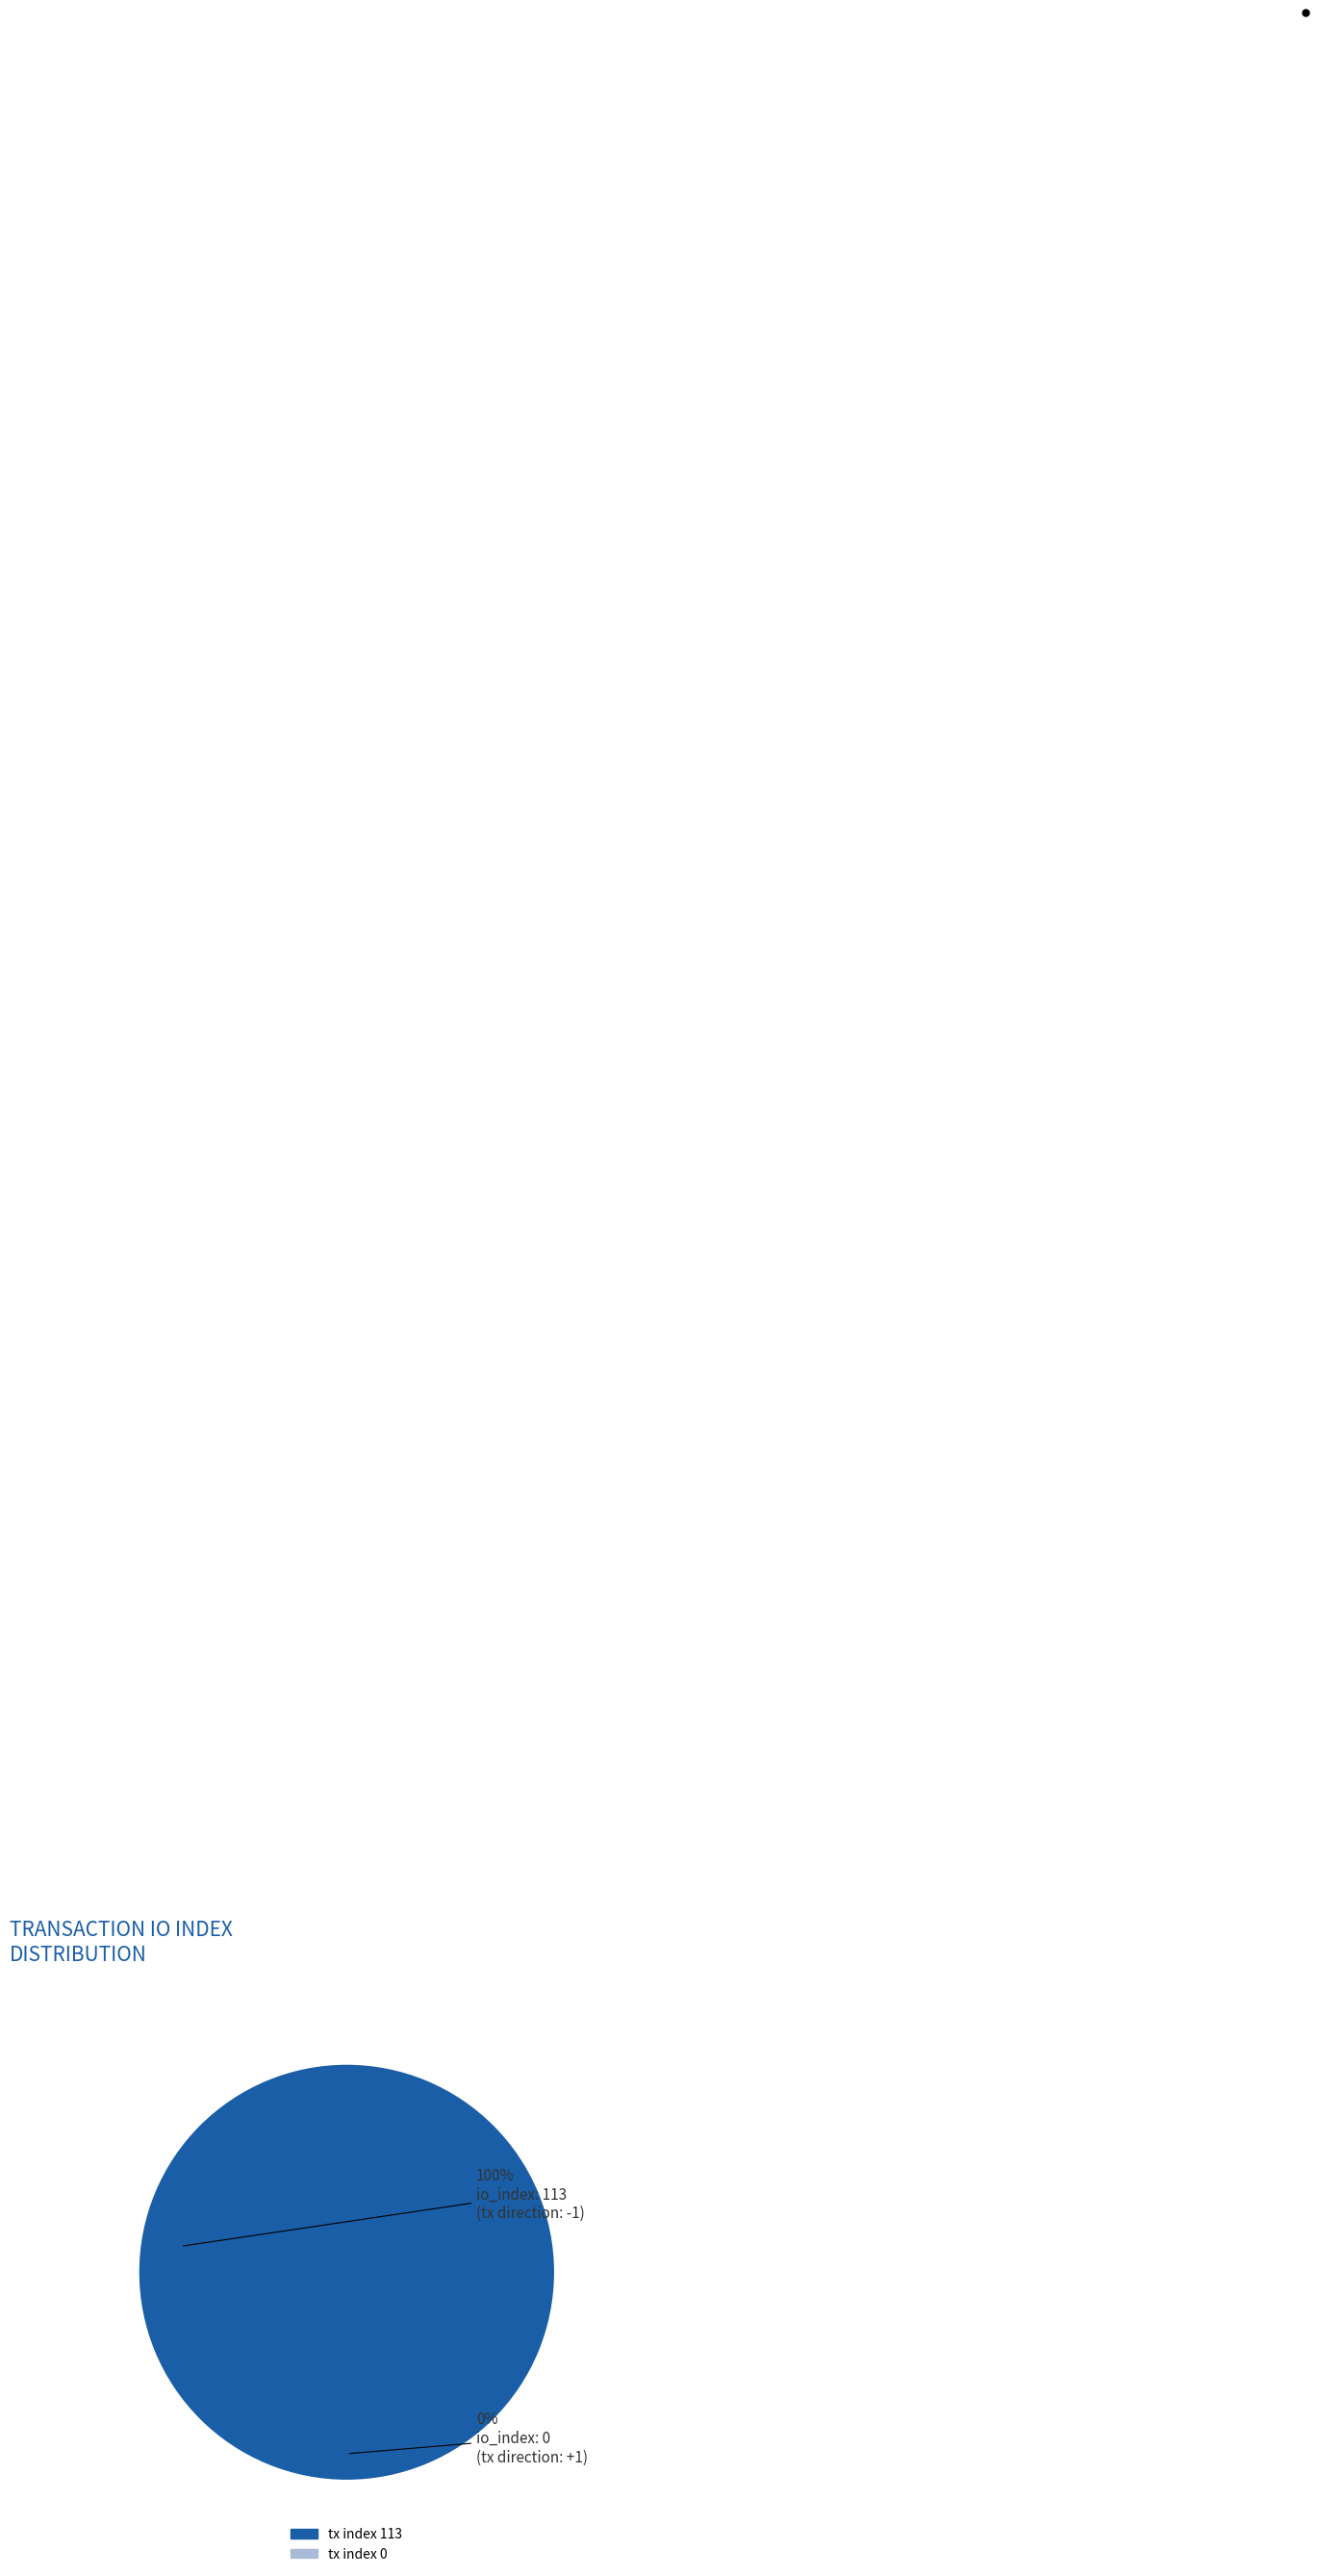

Between tx index 113 and tx index 0, which is larger?

tx index 113